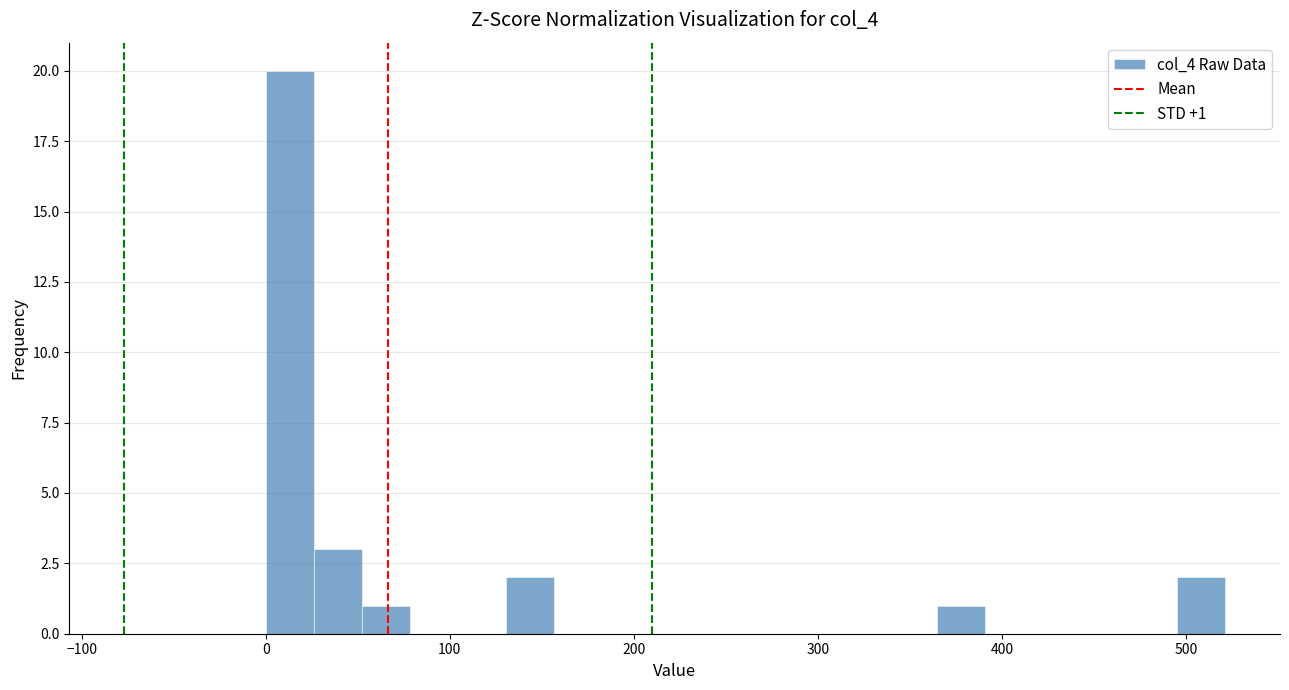

Read against the x-axis, roughly where is the centre of the tallest bar?

10